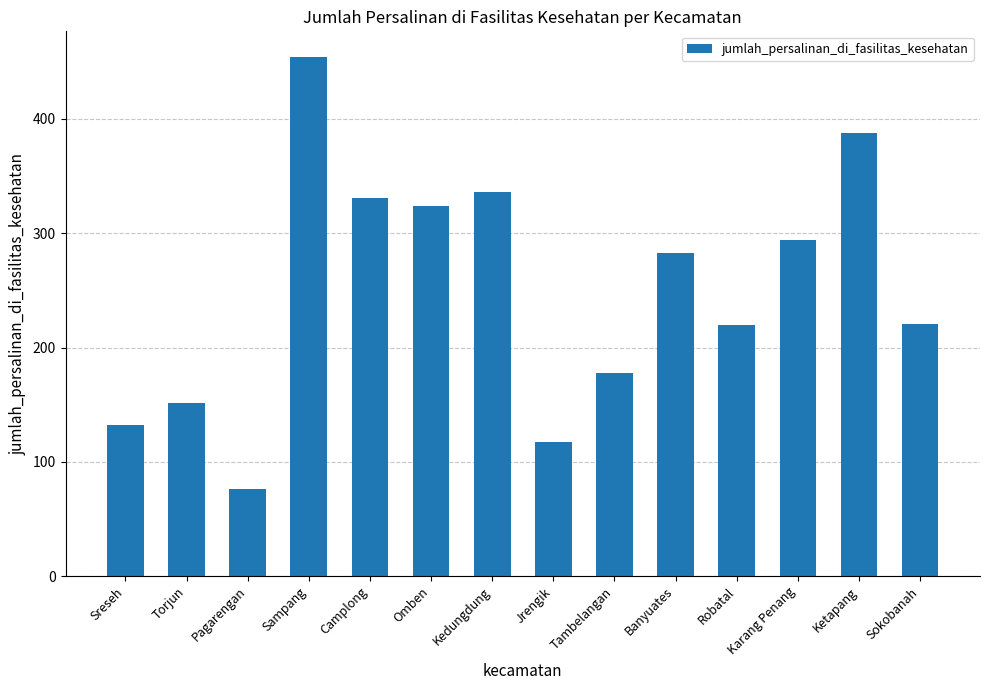

At which category does the chart reach its peak across all series?

Sampang